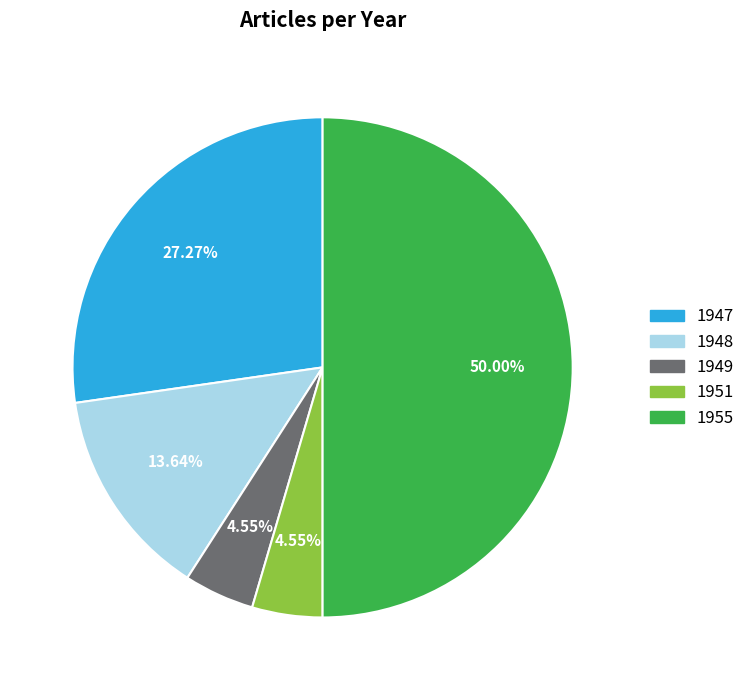

Does 1951 account for over 50% of the chart?

No